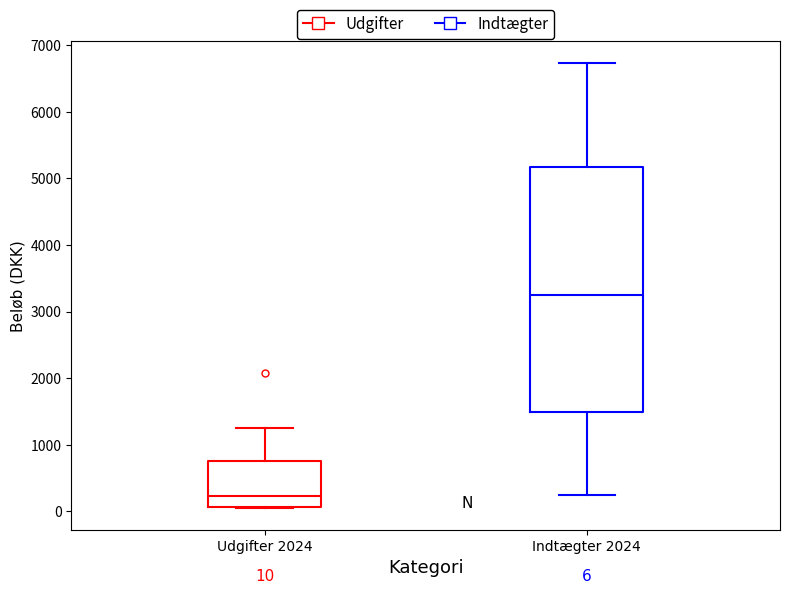

Which box has the lowest median line?

Udgifter 2024